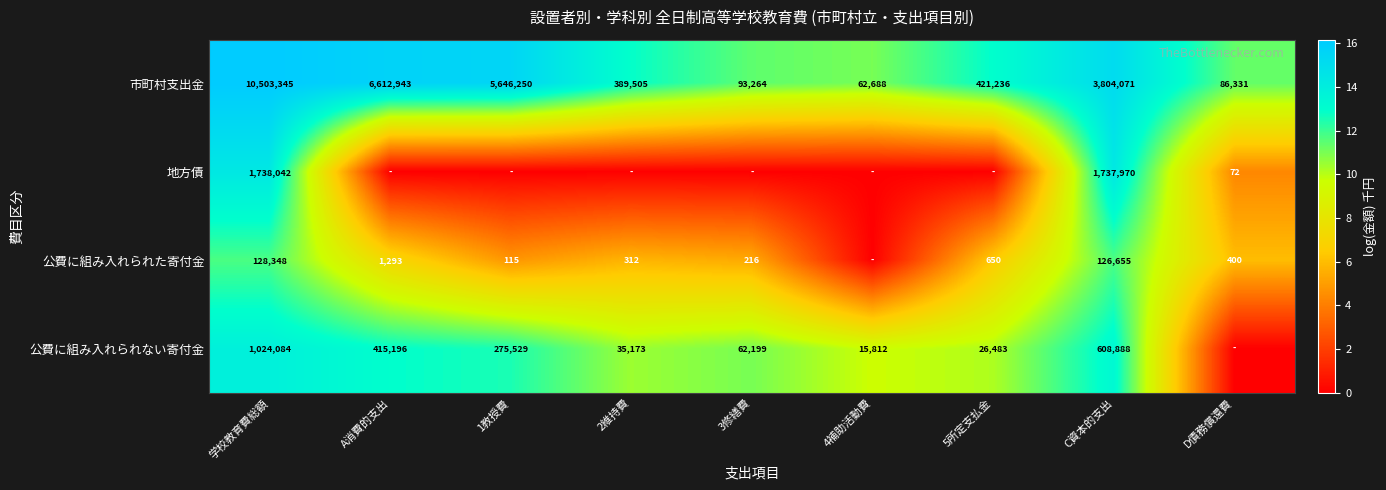

What is the difference between the 公費に組み入れられない寄付金 values at 2維持費 and 5所定支払金?

8690